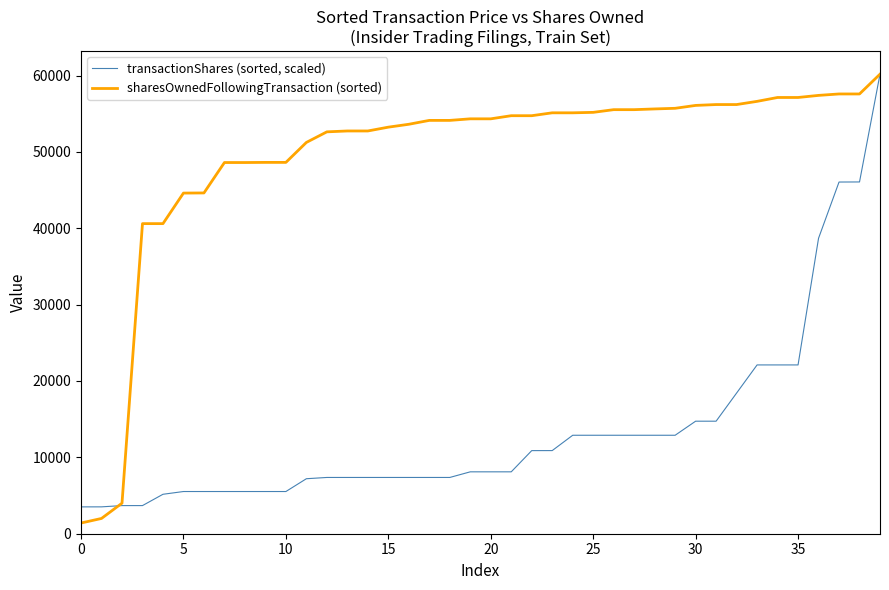

What is the highest value of the transactionShares (sorted, scaled) series?

60175.0